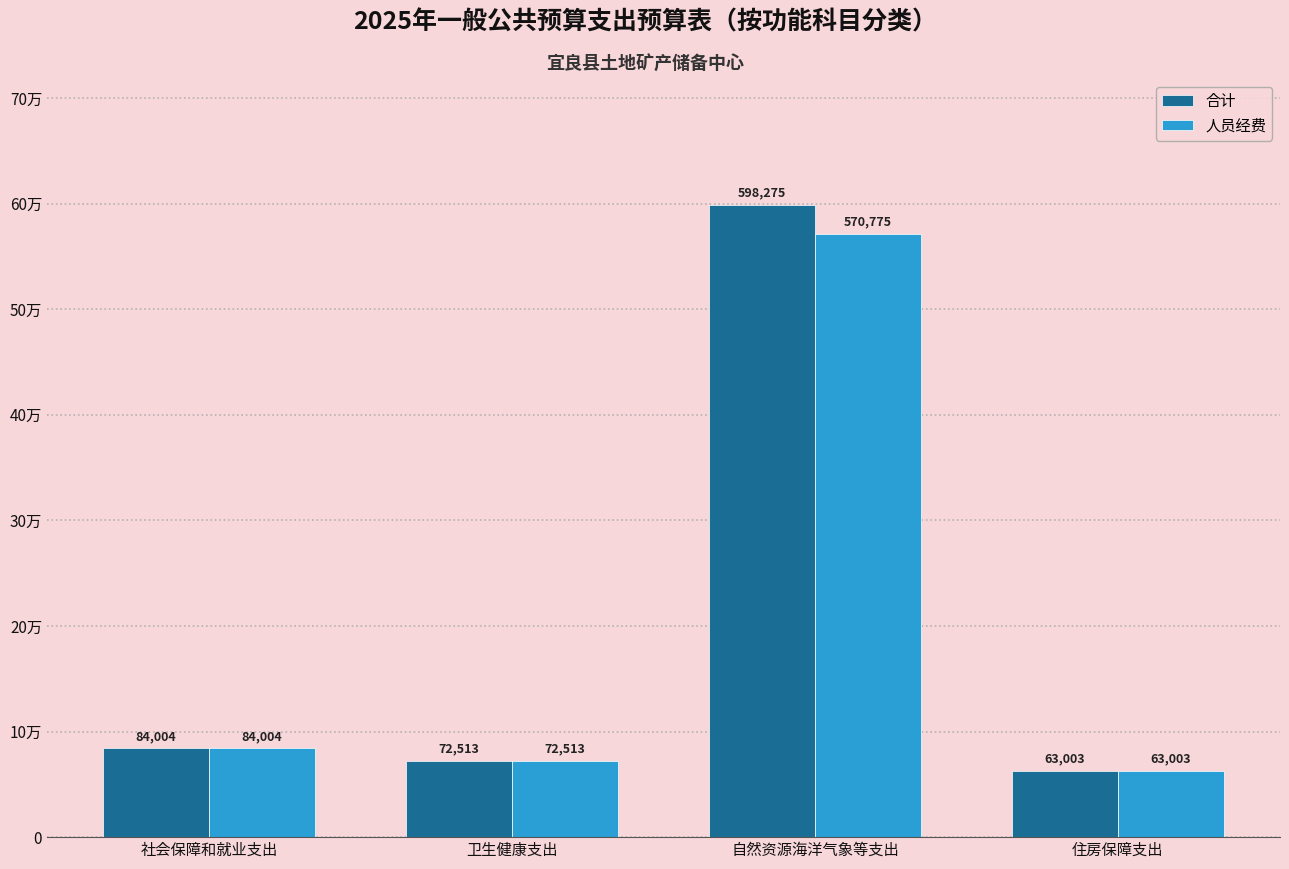

Is the value of 合计 at 卫生健康支出 greater than the value of 人员经费 at 自然资源海洋气象等支出?

No